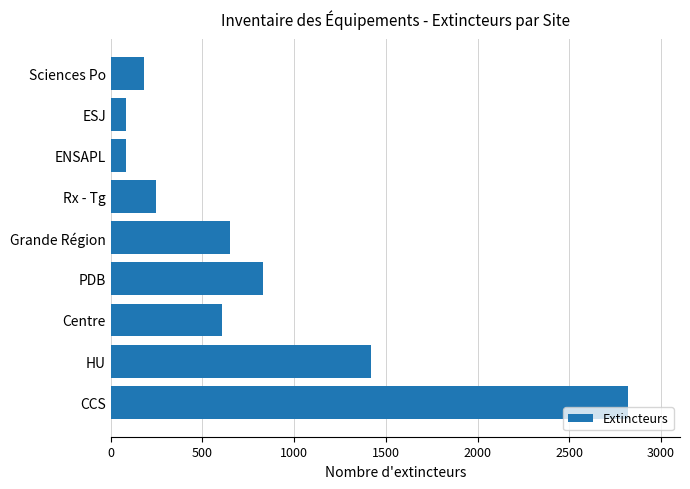

What is the difference between the maximum and minimum values?

2737